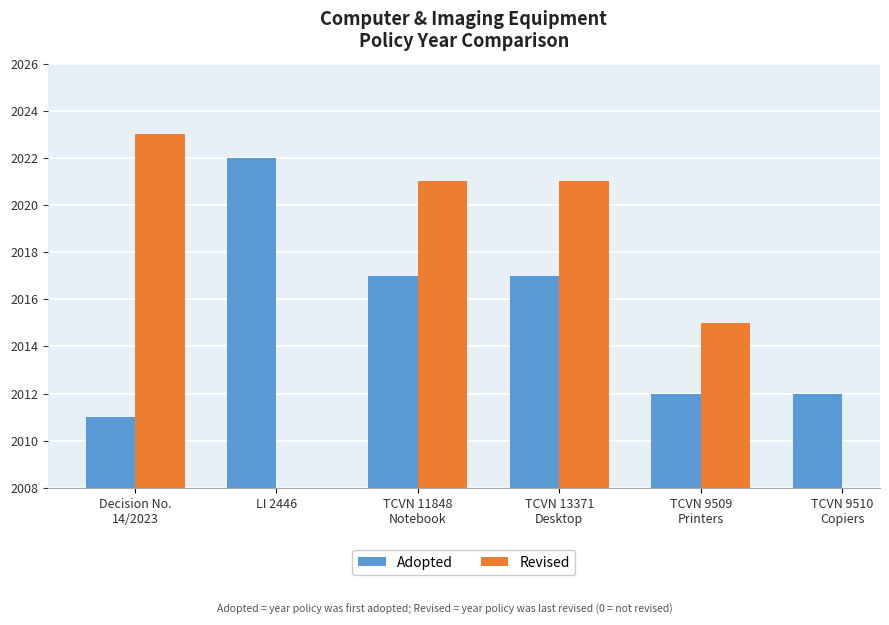

At which label does Adopted first exceed 2017?

LI 2446